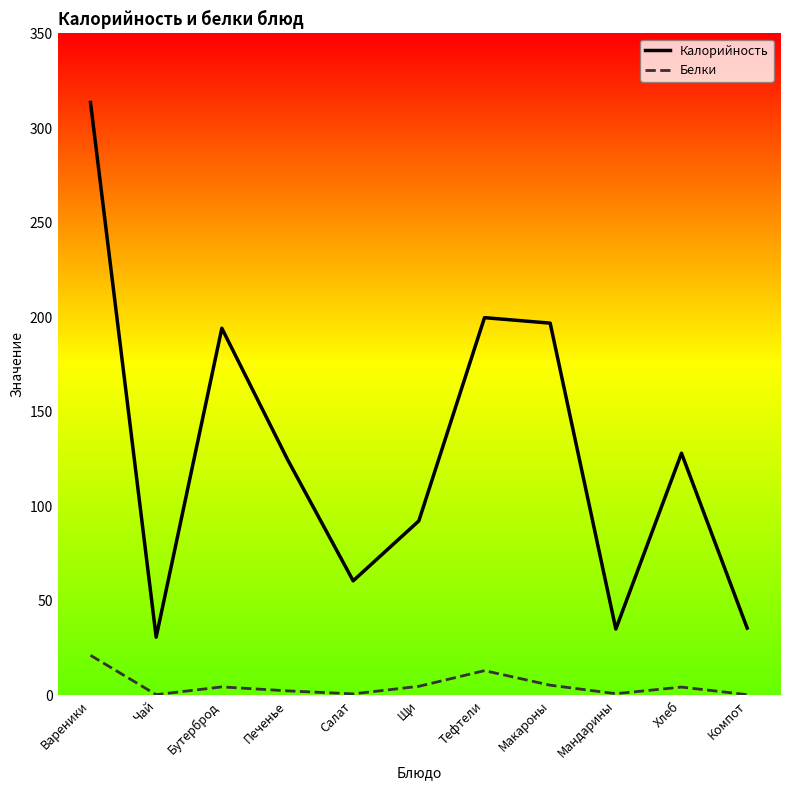

What is the spread (max minus min) of values at Бутерброд?

189.7